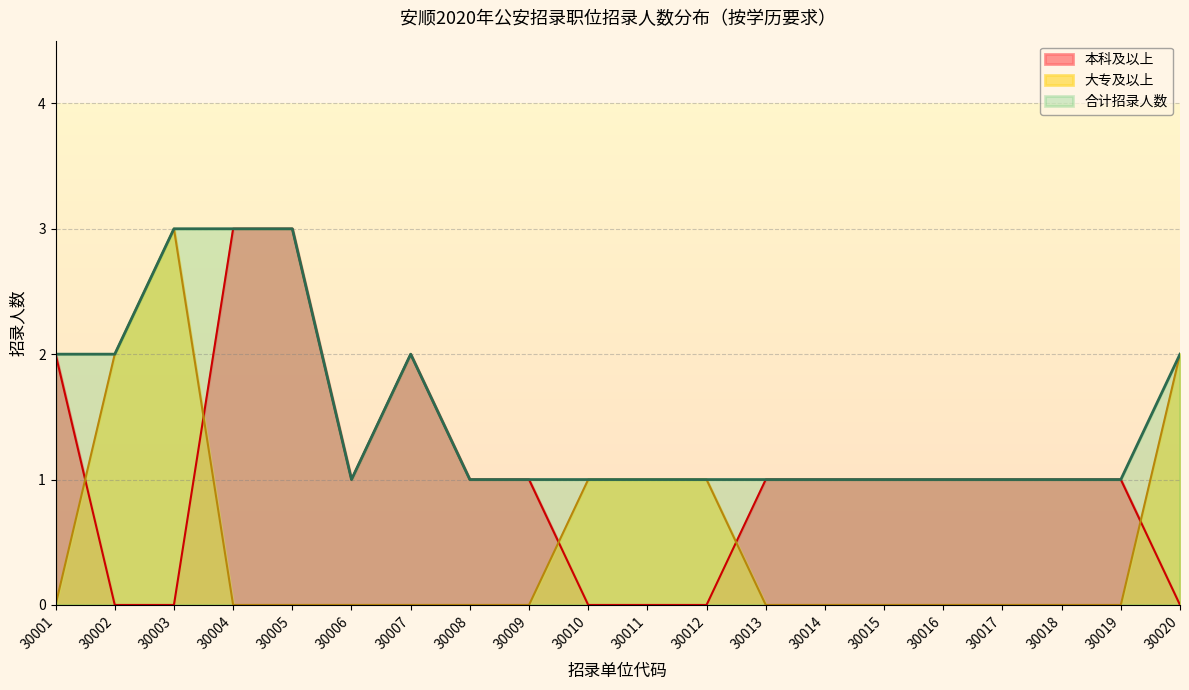

True or false: 大专及以上 has more than 0 points higher than both neighbors.

True